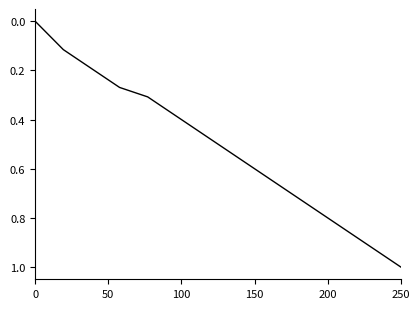

What is the maximum value shown in the chart?

1.0